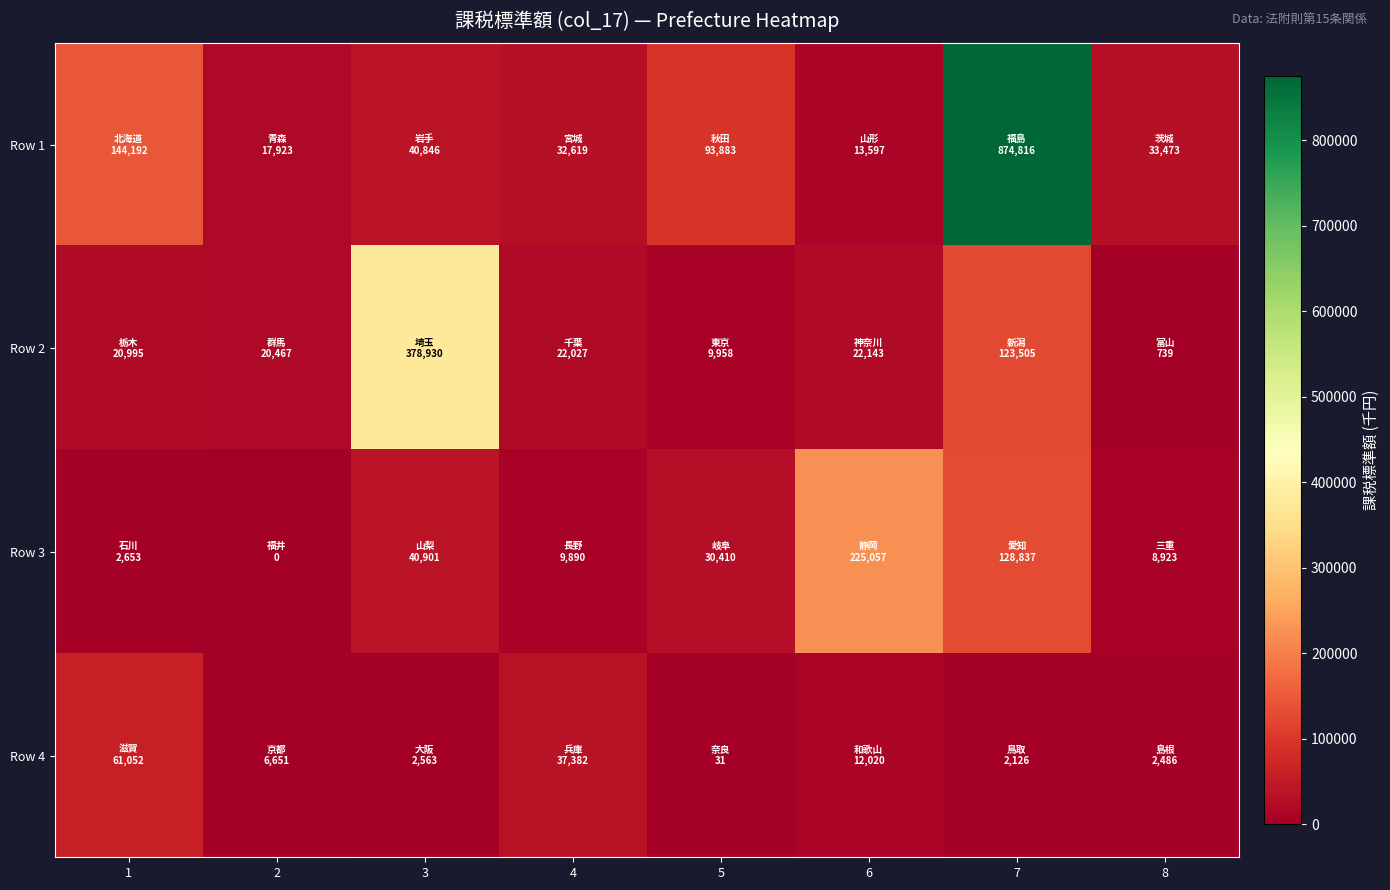

What is the greatest value displayed?

874816